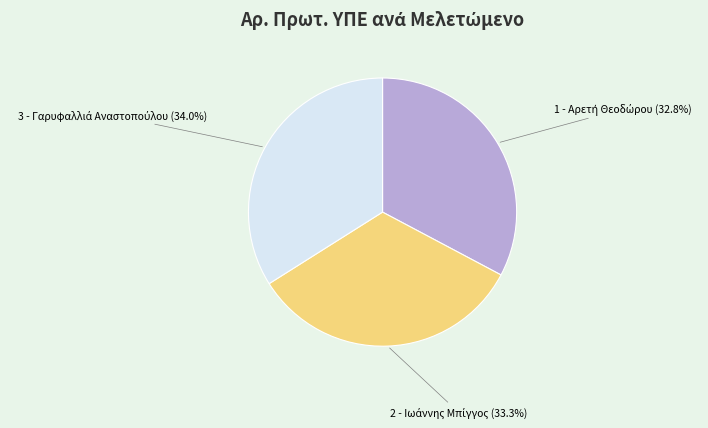

Does any single category account for the majority?

No